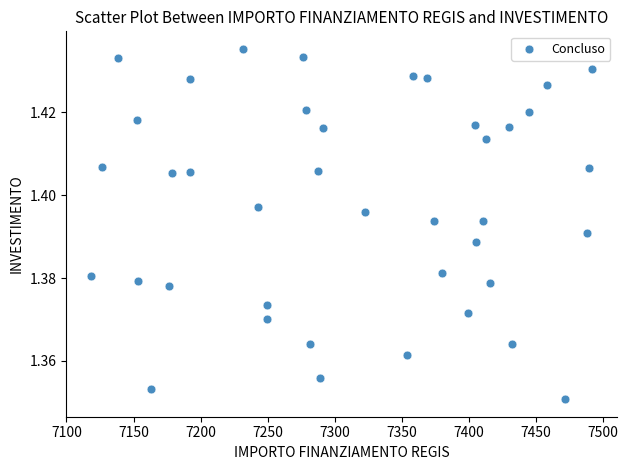

What is the range of X values (max minus min)?

372.7